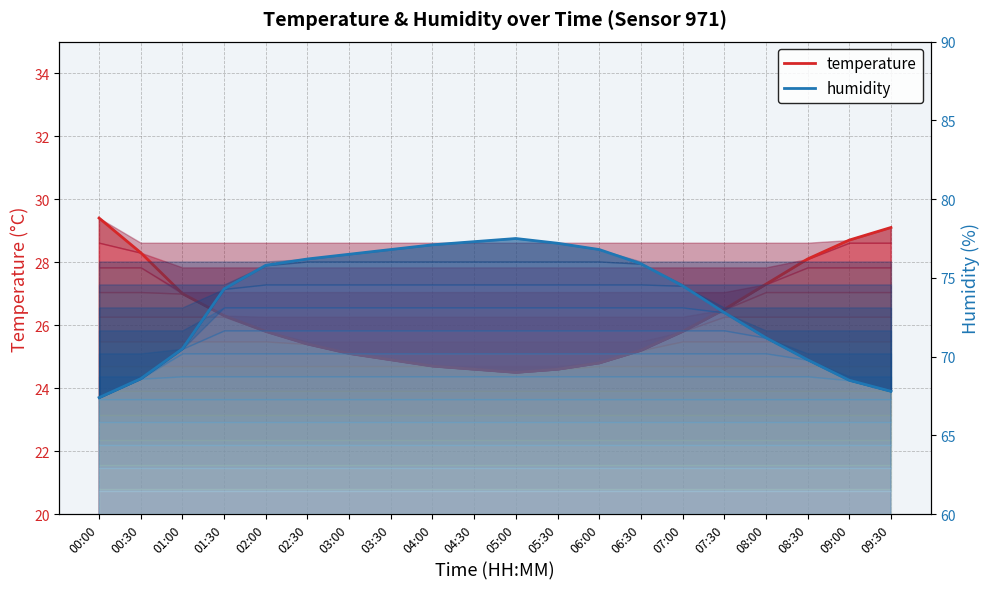

Reading right to left, what are all the values shown in this chart?

temperature: 09:30=29.1	09:00=28.7	08:30=28.1	08:00=27.3	07:30=26.5	07:00=25.8	06:30=25.2	06:00=24.8	05:30=24.6	05:00=24.5	04:30=24.6	04:00=24.7	03:30=24.9	03:00=25.1	02:30=25.4	02:00=25.8	01:30=26.3	01:00=27.0	00:30=28.3	00:00=29.4
humidity: 09:30=67.8	09:00=68.5	08:30=69.8	08:00=71.2	07:30=72.8	07:00=74.5	06:30=75.9	06:00=76.8	05:30=77.2	05:00=77.5	04:30=77.3	04:00=77.1	03:30=76.8	03:00=76.5	02:30=76.2	02:00=75.8	01:30=74.3	01:00=70.5	00:30=68.6	00:00=67.4